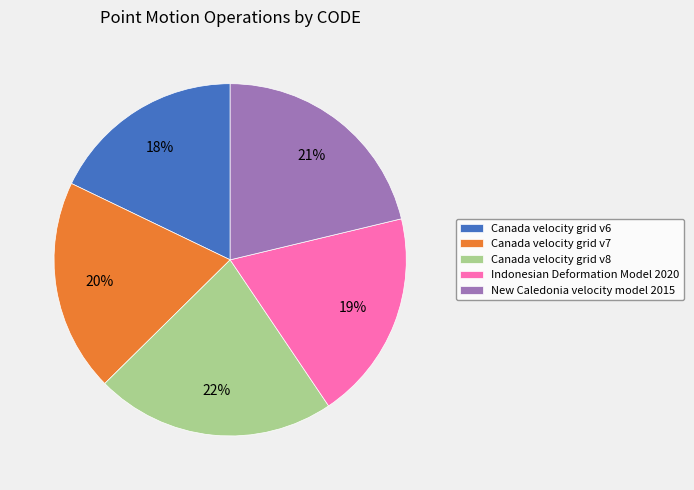

What percentage is the Canada velocity grid v6 slice, to the nearest percent?

18%